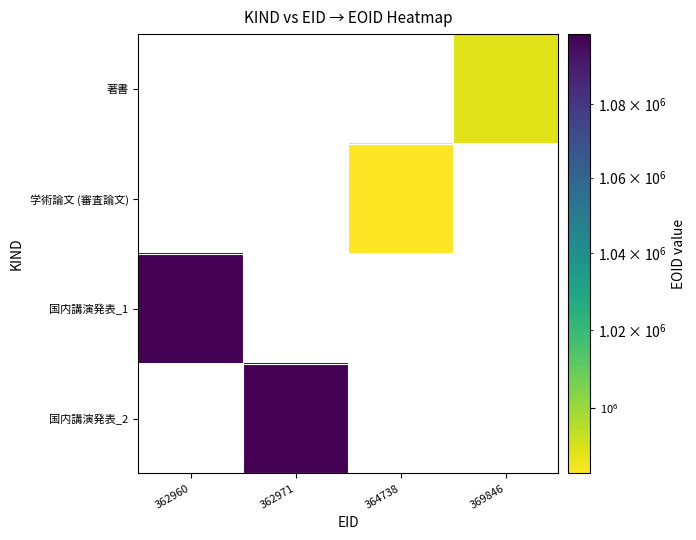

How many series are shown in this chart?

4